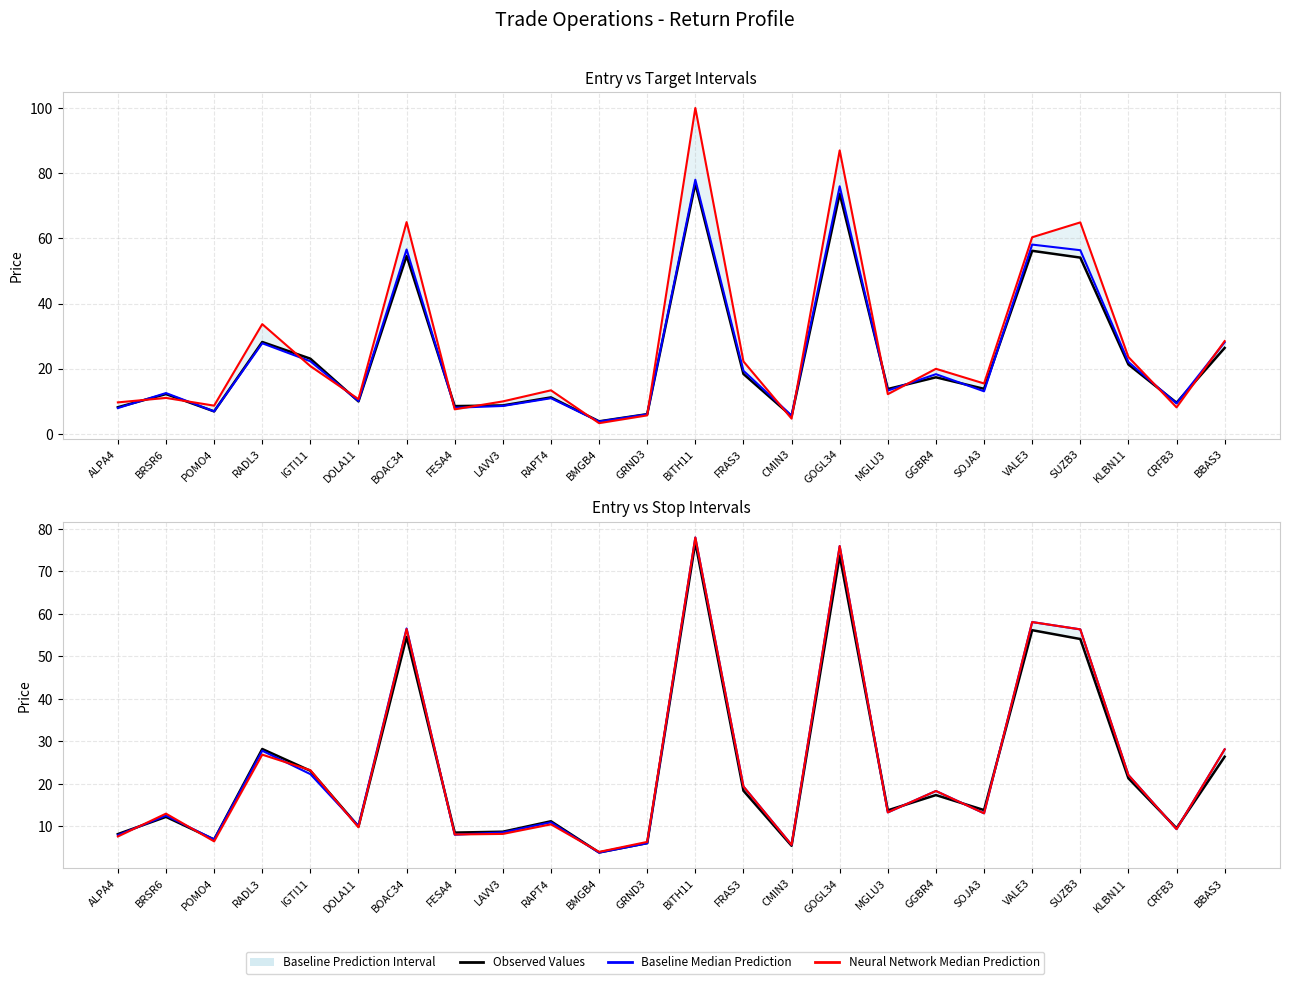

Reading left to right, list all the values displayed in this chart.

Observed Values (Entrada): ALPA4=8.2	BRSR6=12.2	POMO4=6.9	RADL3=28.2	IGTI11=23.1	DOLA11=10.0	BOAC34=54.6	FESA4=8.6	LAVV3=8.8	RAPT4=11.2	BMGB4=3.9	GRND3=6.1	BITH11=76.8	FRAS3=18.4	CMIN3=5.5	GOGL34=73.7	MGLU3=13.8	GGBR4=17.4	SOJA3=13.8	VALE3=56.2	SUZB3=54.1	KLBN11=21.3	CRFB3=9.6	BBAS3=26.4
Baseline Median (Saida1): ALPA4=8.0	BRSR6=12.6	POMO4=6.9	RADL3=27.8	IGTI11=22.3	DOLA11=10.1	BOAC34=56.6	FESA4=8.1	LAVV3=8.6	RAPT4=11.0	BMGB4=3.8	GRND3=6.0	BITH11=78.0	FRAS3=19.4	CMIN3=5.7	GOGL34=76.0	MGLU3=13.3	GGBR4=18.3	SOJA3=13.1	VALE3=58.1	SUZB3=56.4	KLBN11=22.1	CRFB3=9.4	BBAS3=28.1
Neural Network Median (Alvo): ALPA4=9.7	BRSR6=11.1	POMO4=8.7	RADL3=33.7	IGTI11=20.8	DOLA11=10.7	BOAC34=65.0	FESA4=7.6	LAVV3=10.0	RAPT4=13.4	BMGB4=3.3	GRND3=5.7	BITH11=100.0	FRAS3=22.2	CMIN3=4.7	GOGL34=87.0	MGLU3=12.2	GGBR4=20.0	SOJA3=15.5	VALE3=60.3	SUZB3=64.9	KLBN11=23.6	CRFB3=8.2	BBAS3=28.5
Neural Network Median (Stop): ALPA4=7.6	BRSR6=13.0	POMO4=6.5	RADL3=26.9	IGTI11=23.2	DOLA11=9.8	BOAC34=56.4	FESA4=8.1	LAVV3=8.2	RAPT4=10.5	BMGB4=4.0	GRND3=6.4	BITH11=78.0	FRAS3=19.4	CMIN3=5.7	GOGL34=76.0	MGLU3=13.3	GGBR4=18.3	SOJA3=13.1	VALE3=58.1	SUZB3=56.4	KLBN11=22.1	CRFB3=9.4	BBAS3=28.1